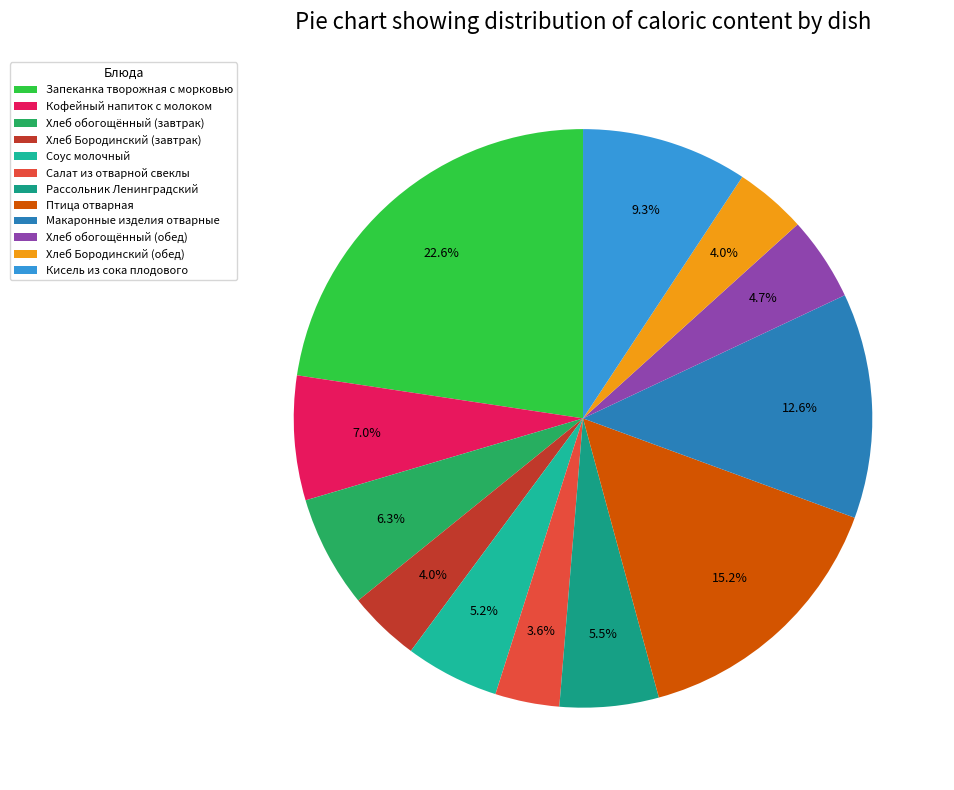

What is the smallest slice in the pie chart?

Салат из отварной свеклы